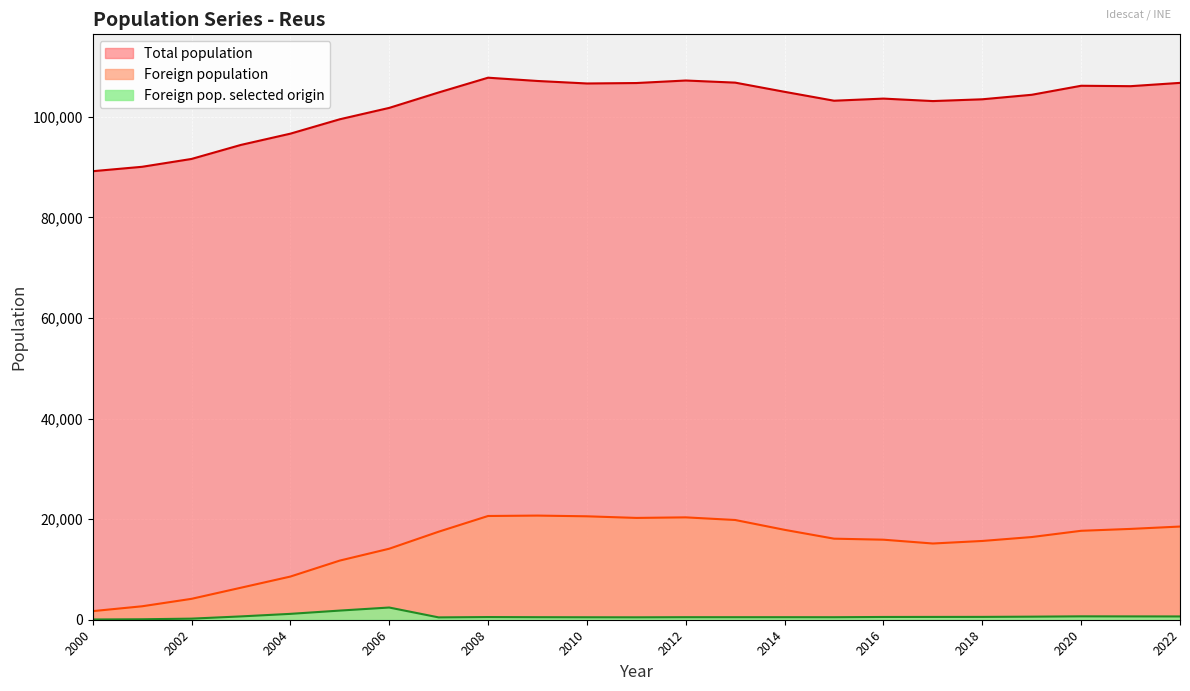

What is the sum of all Foreign pop. selected origin values?

15176